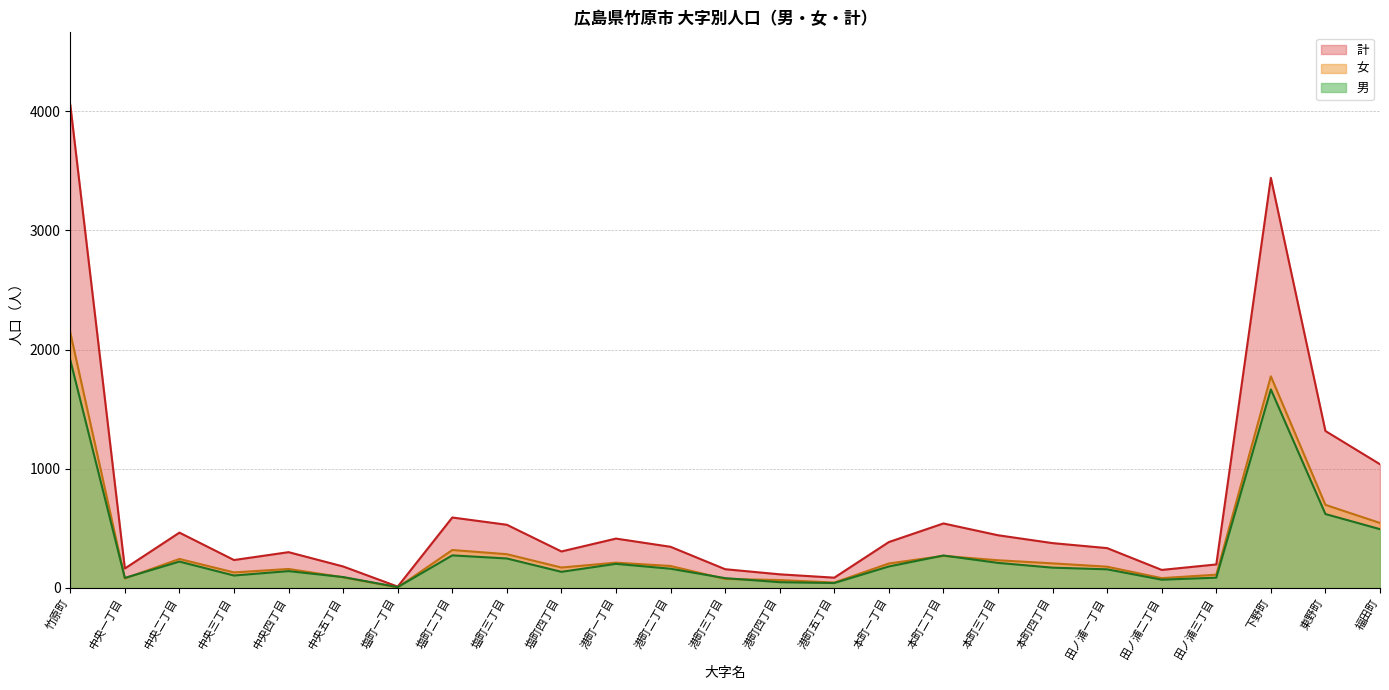

Rank the categories by 女 value from highest to lowest.

竹原町, 下野町, 東野町, 福田町, 塩町二丁目, 塩町三丁目, 本町二丁目, 中央二丁目, 本町三丁目, 港町一丁目, 本町四丁目, 本町一丁目, 港町二丁目, 田ノ浦一丁目, 塩町四丁目, 中央四丁目, 中央三丁目, 田ノ浦三丁目, 中央五丁目, 田ノ浦二丁目, 中央一丁目, 港町三丁目, 港町四丁目, 港町五丁目, 塩町一丁目